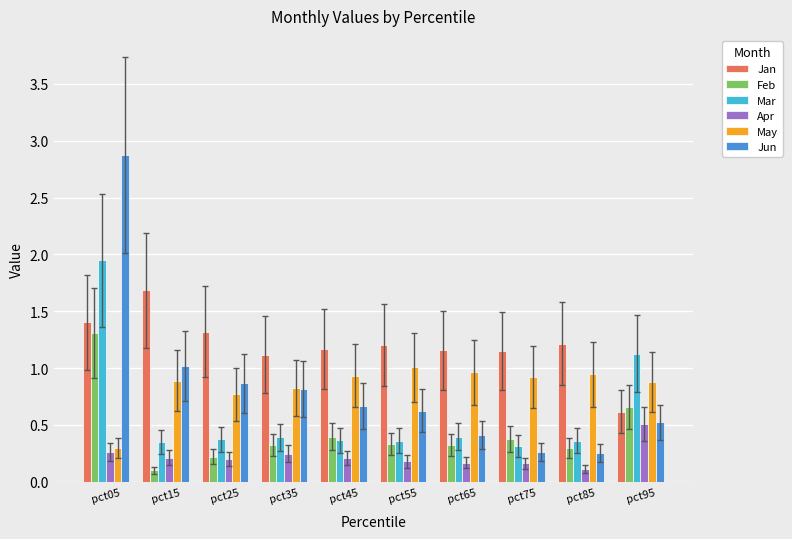

Rank the series by their maximum value, from lowest to highest.

Apr, May, Feb, Jan, Mar, Jun